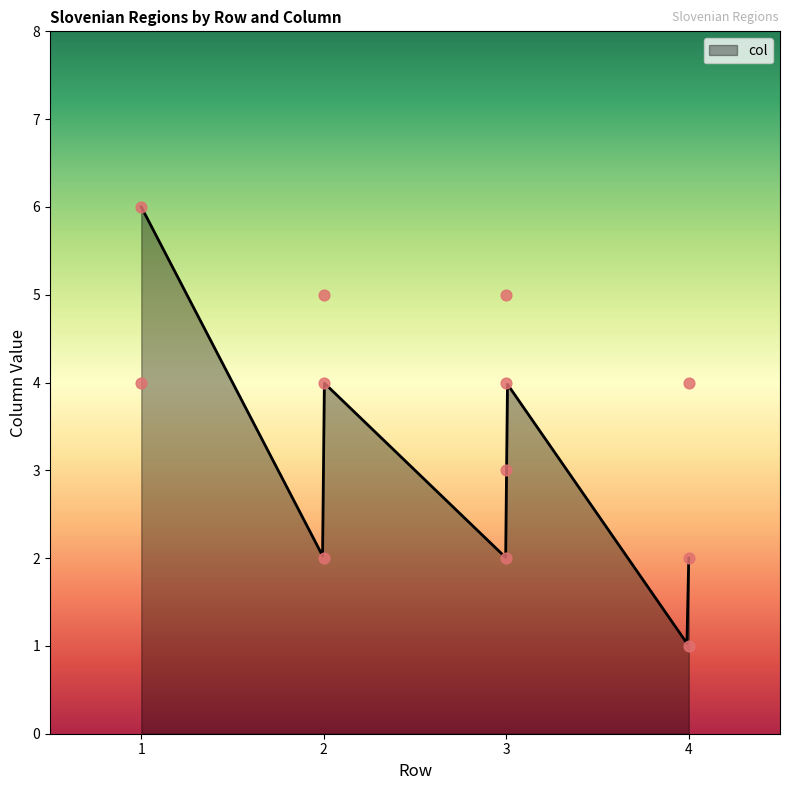

What is the lowest value of the col series?

1.0